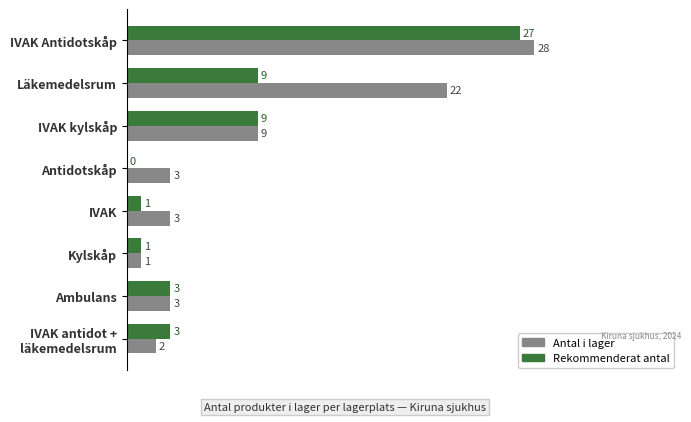

What are all the series names shown in the legend?

Antal i lager, Rekommenderat antal